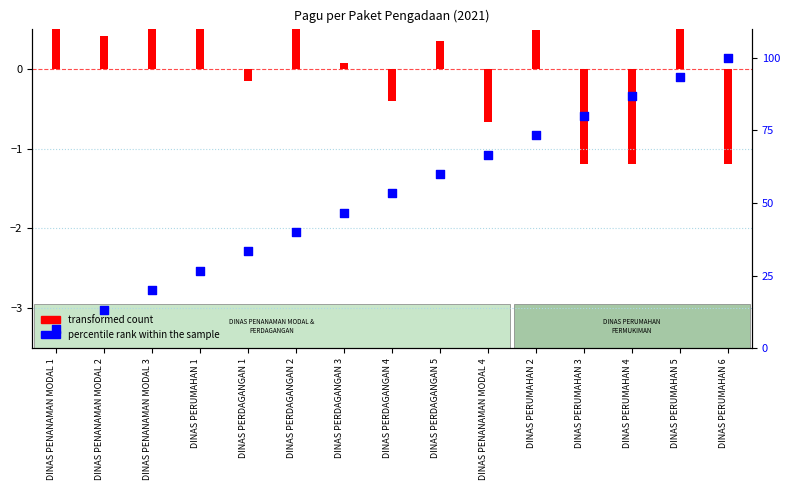

What is the change in value from DINAS PERDAGANGAN 2 to DINAS PERDAGANGAN 3?

+6.7